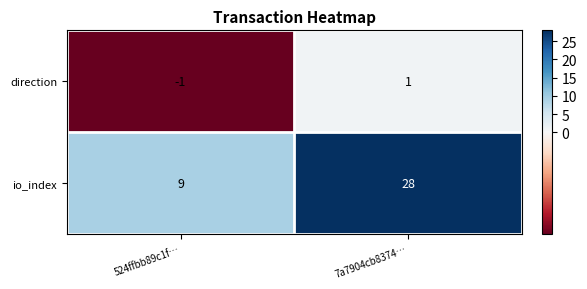

What is the total value across all series at 7a7904cb8374…?

29